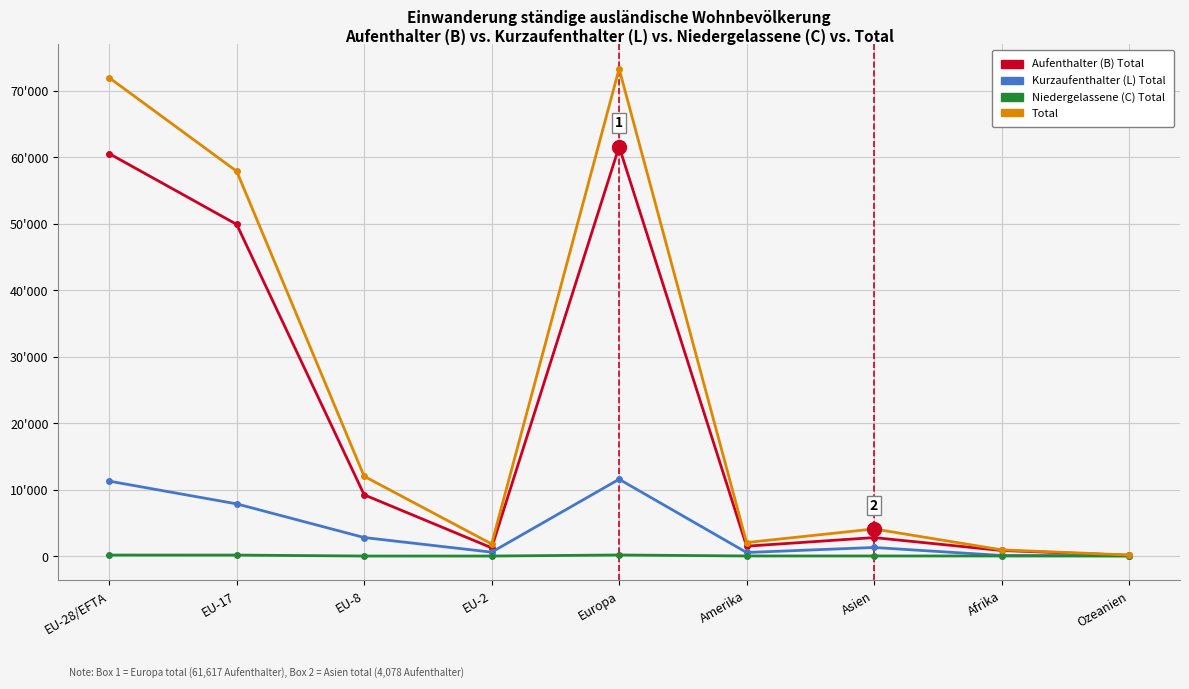

What are all the series names shown in the legend?

Aufenthalter (B) Total, Kurzaufenthalter (L) Total, Niedergelassene (C) Total, Total